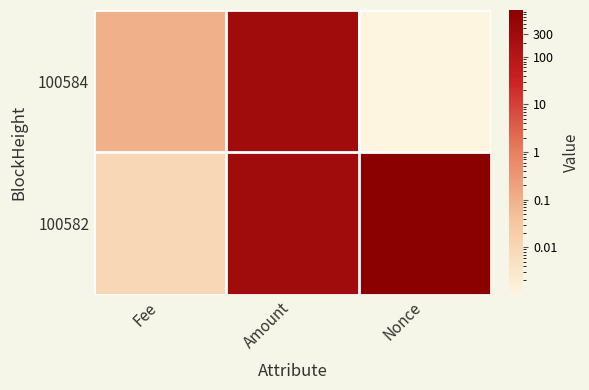

At which category is the sum across all series the highest?

Nonce